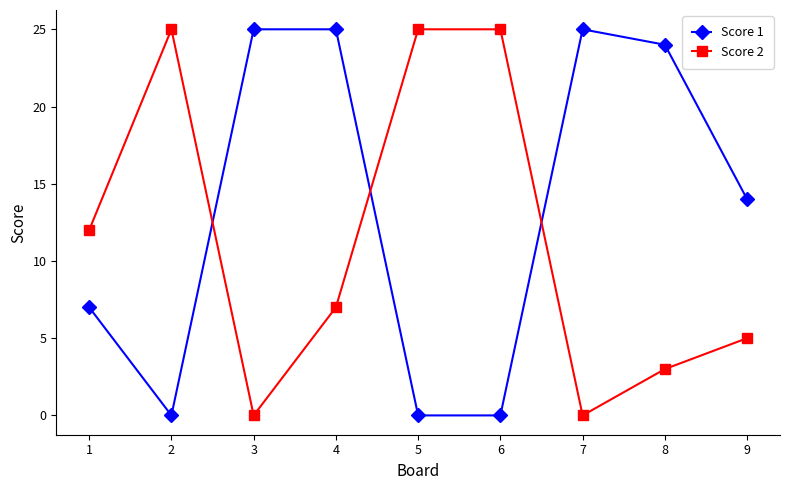

At which category is the sum across all series the highest?

4